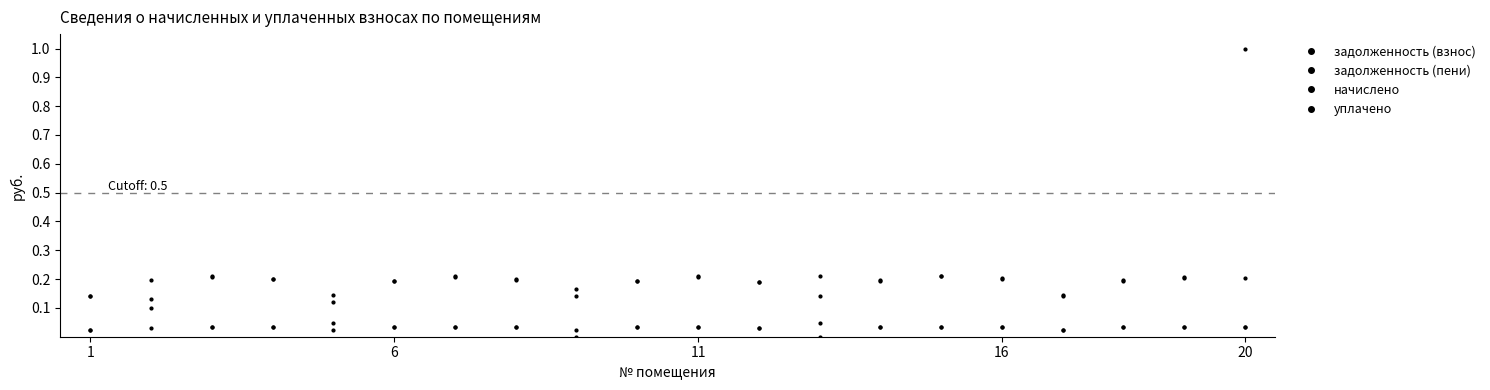

Does the chart have visible grid lines?

No